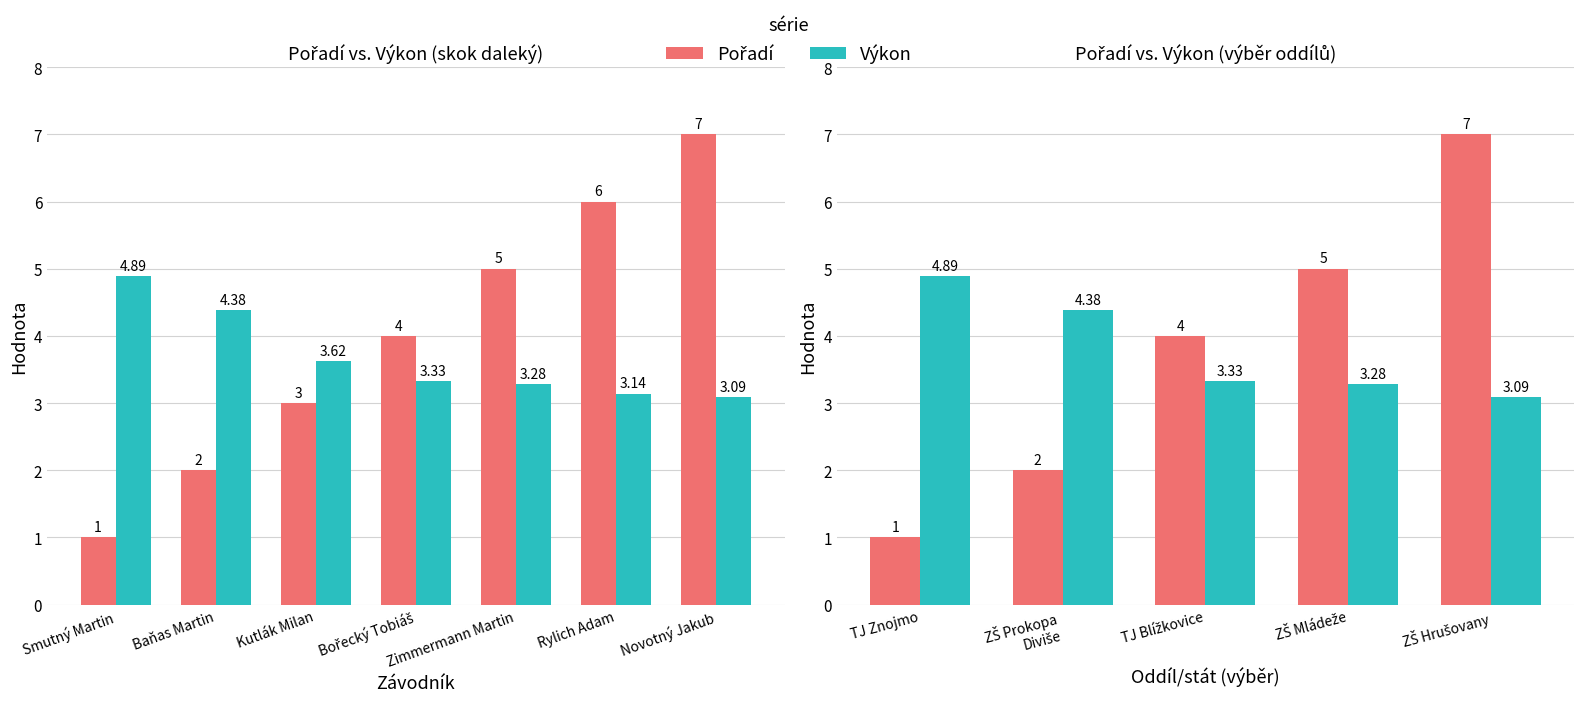

The Výkon series shows 4.9 at TJ Znojmo. True or false?

True